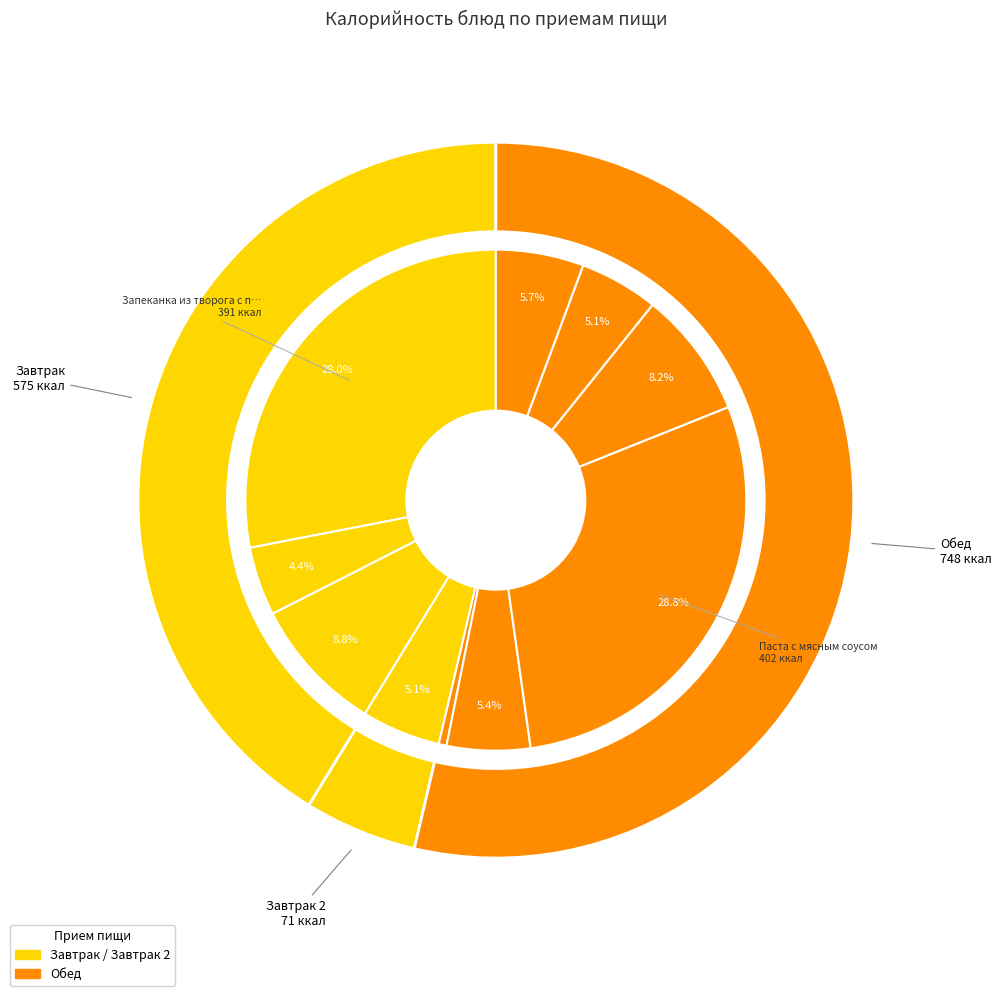

Which has a higher value, Запеканка из творога с повидлом or Чай с лимоном?

Запеканка из творога с повидлом